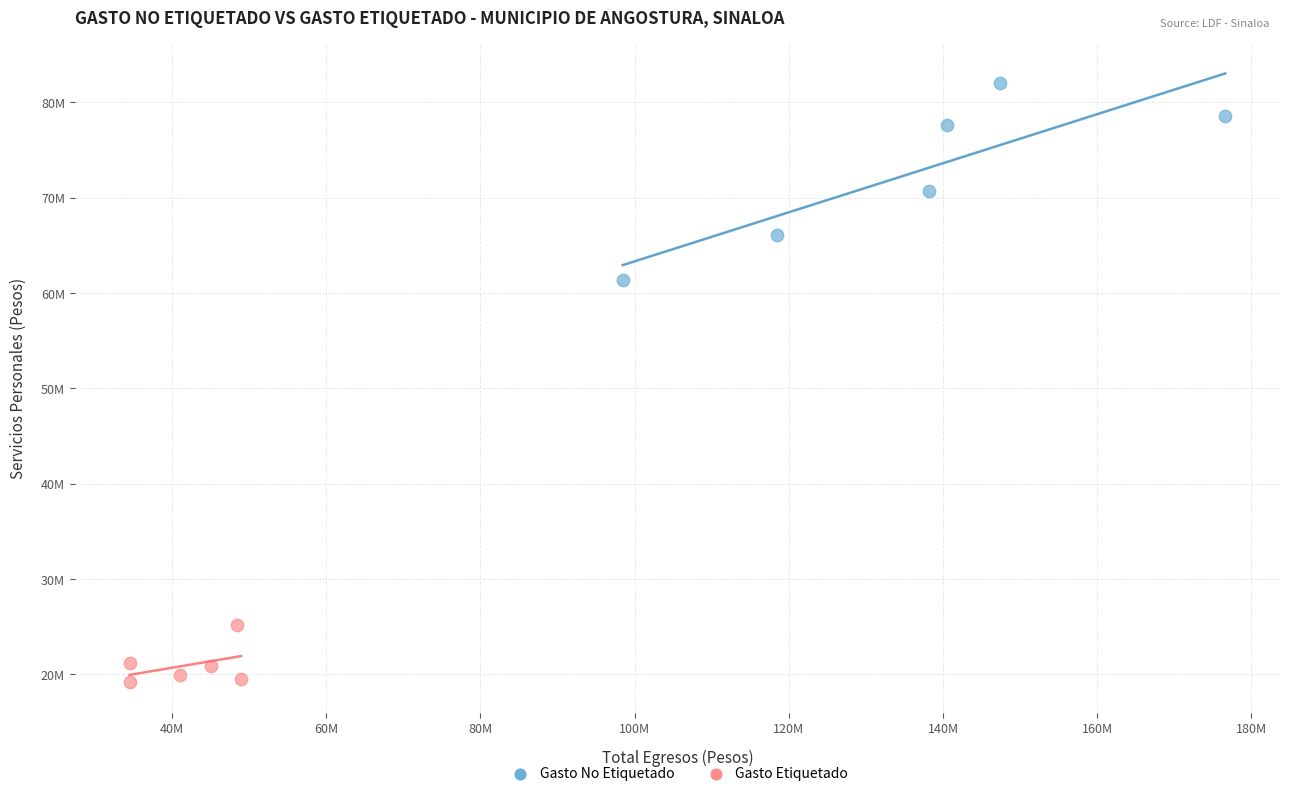

What are all the series names shown in the legend?

Gasto No Etiquetado, Gasto Etiquetado